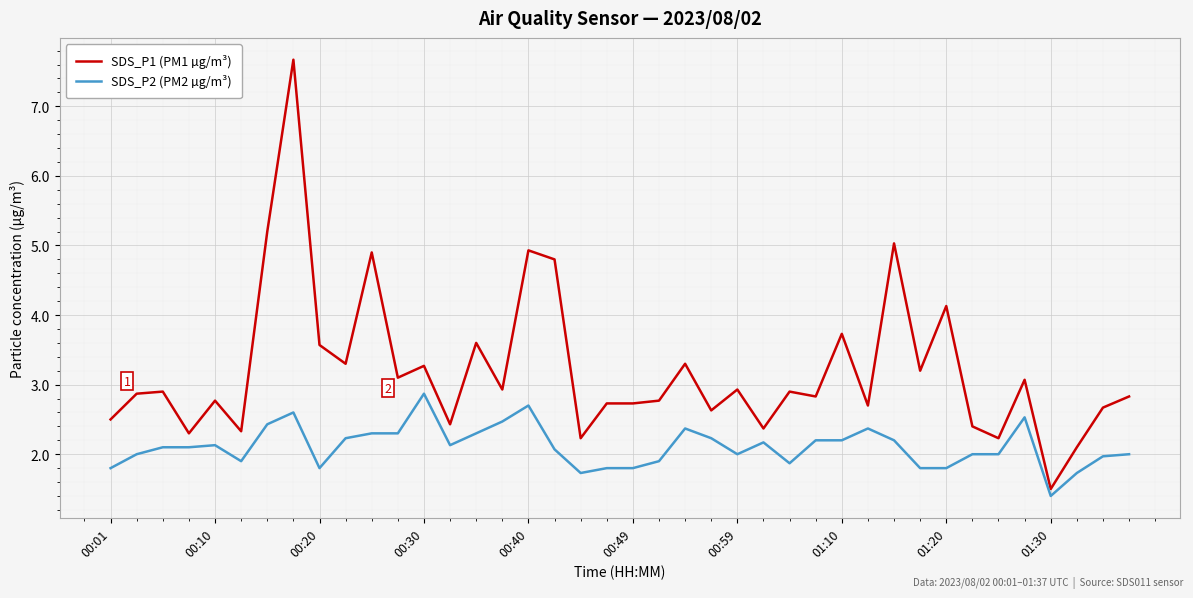

True or false: SDS_P1 (PM1 µg/m³) and SDS_P2 (PM2 µg/m³) cross at least once.

False